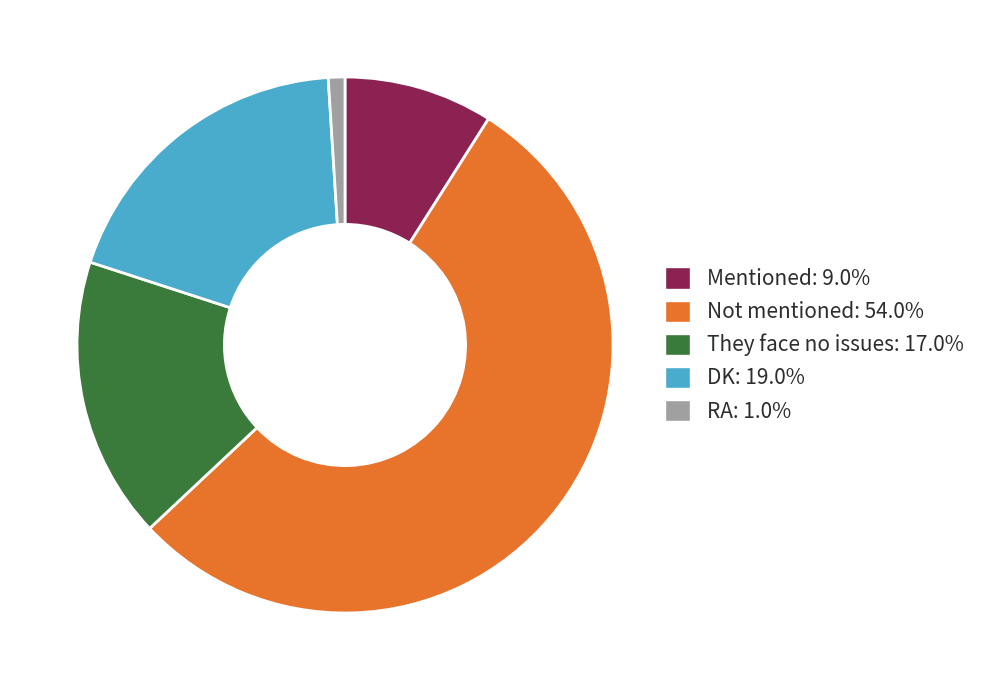

How many segments does this pie chart have?

5